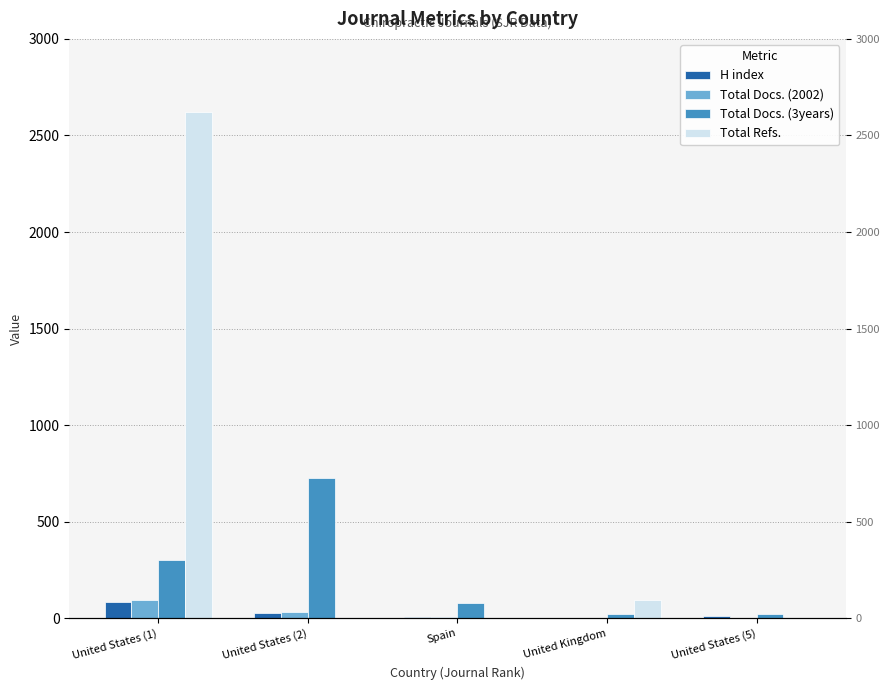

Which label corresponds to the smallest value in the chart?

United States (5)